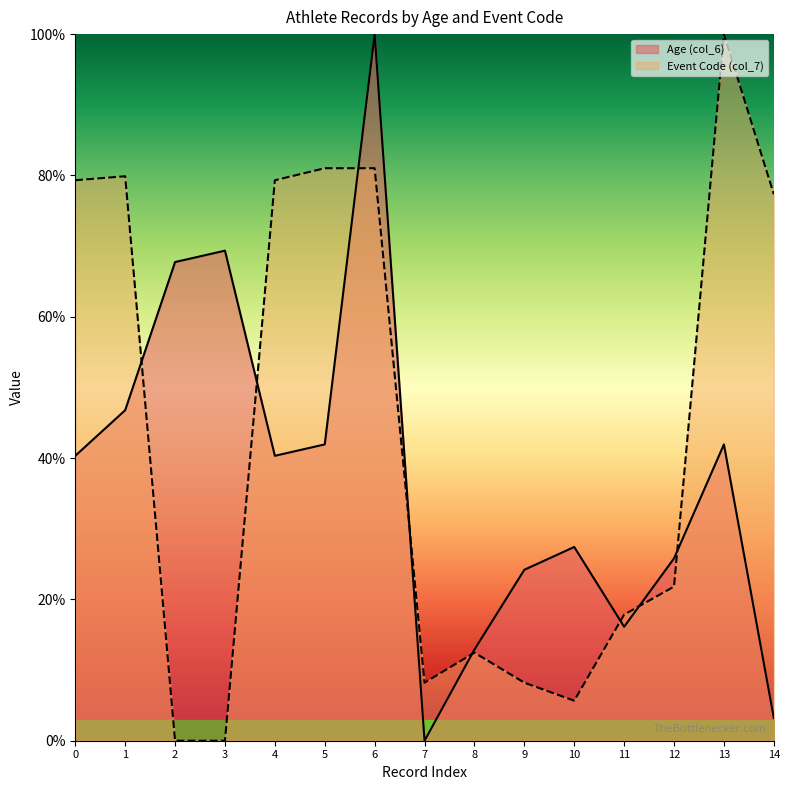

What is the difference between the Event Code (col_7) values at 5 and 12?

59.2